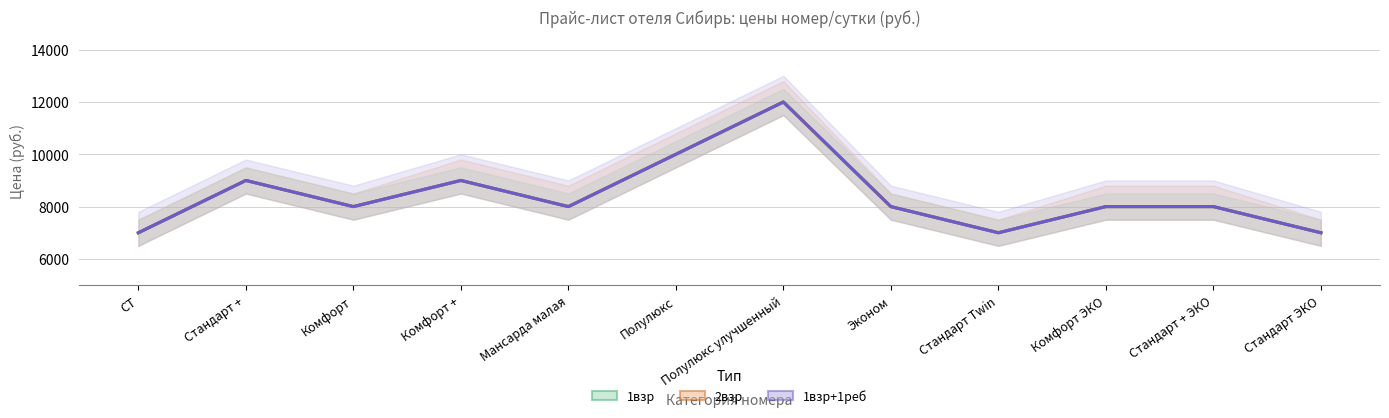

True or false: 2взр and 1взр+1реб cross at least once.

False